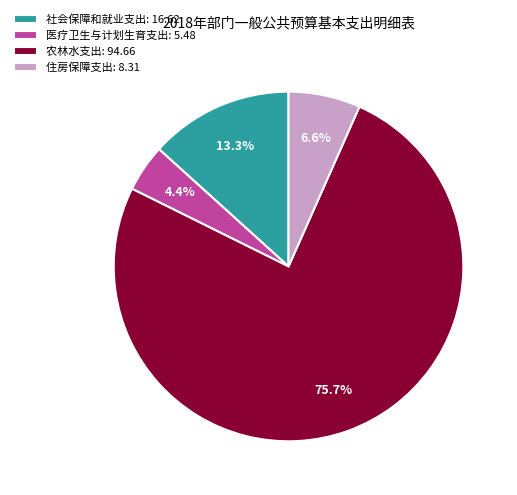

What percentage is the 农林水支出 slice, to the nearest percent?

76%